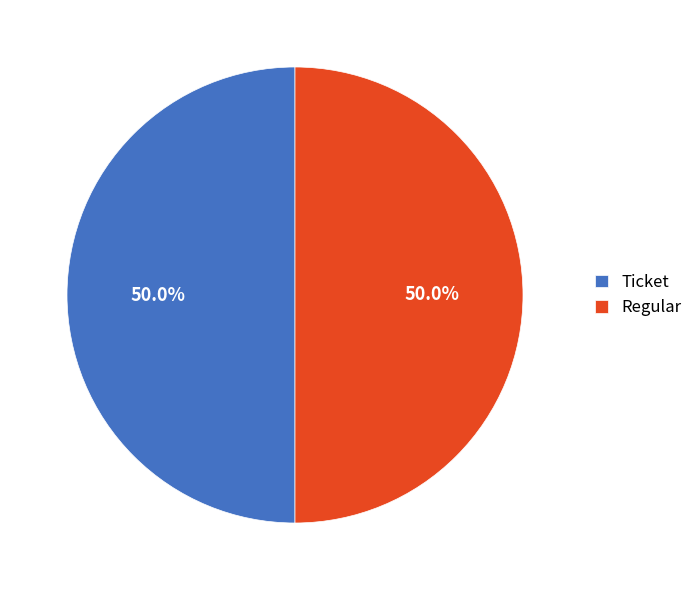

What portion of the pie excludes Regular?

50.0%